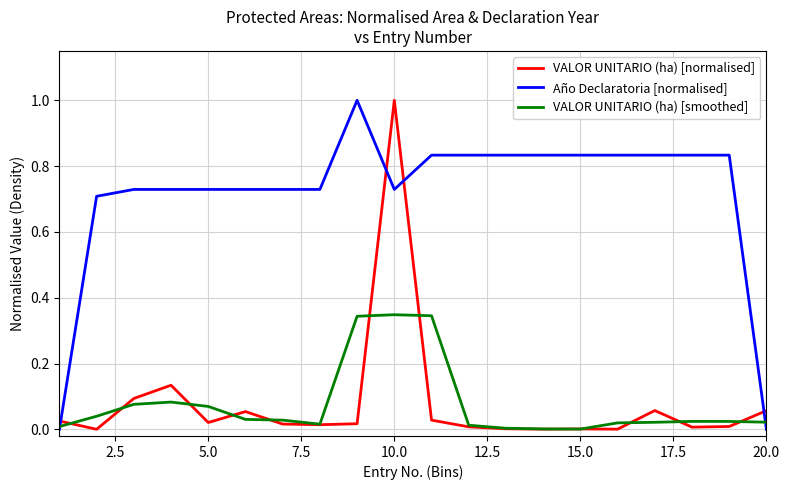

Which series has the largest total across all categories?

Año Declaratoria [normalised]